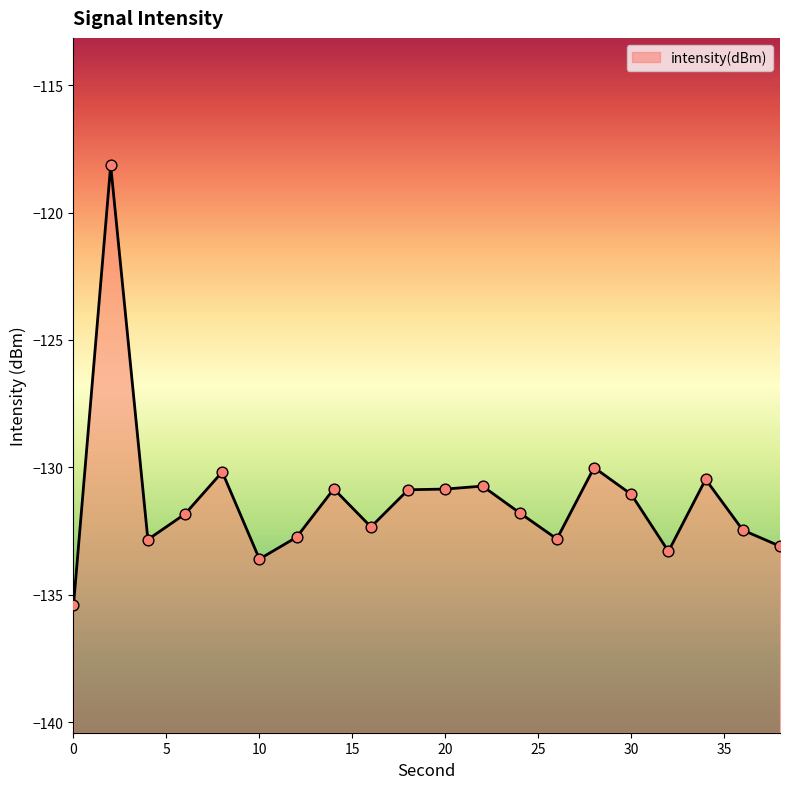

What is the change in value from 10 to 36?

+1.1